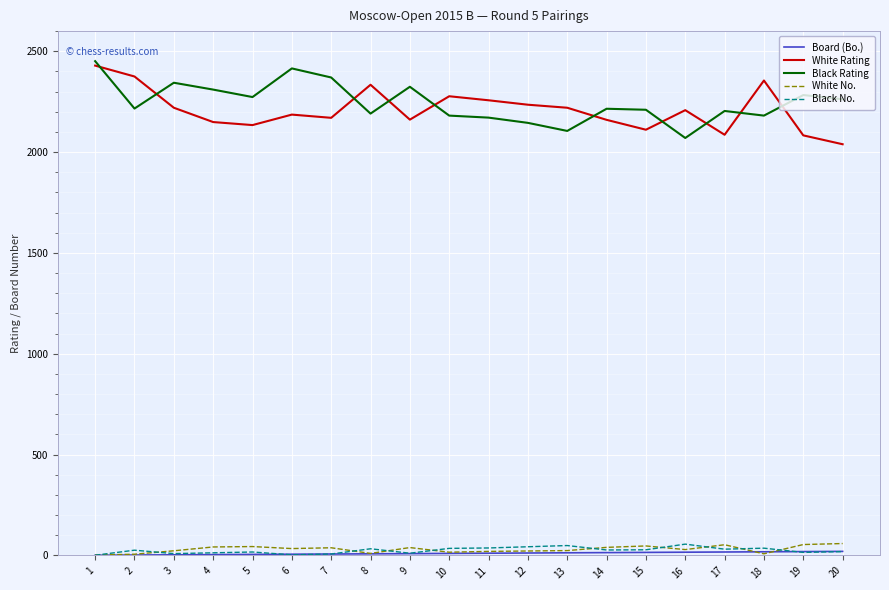

What is the greatest value displayed?

2451